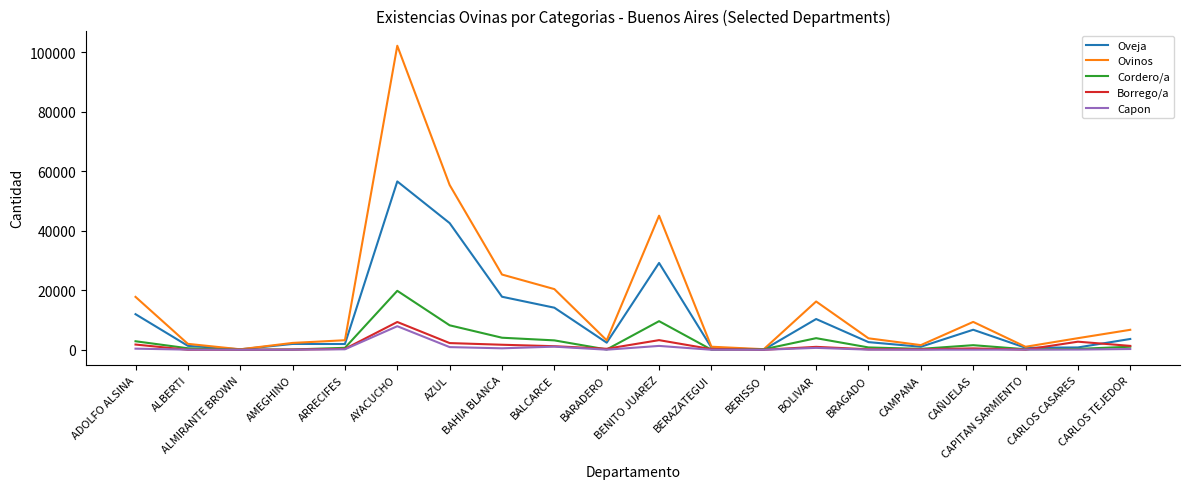

What is the total value across all series at AYACUCHO?

195747